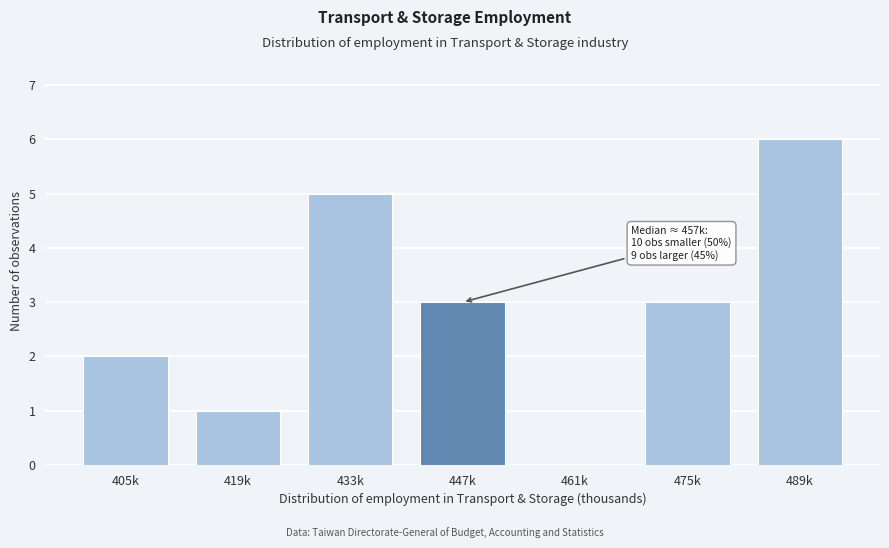

Reading right to left, extract all data points from this chart.

489k=6	475k=3	461k=0	447k=3	433k=5	419k=1	405k=2